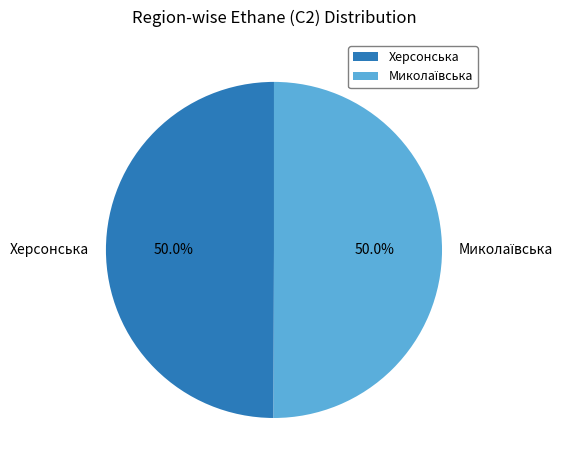

What portion of the pie excludes Херсонська?

50.0%